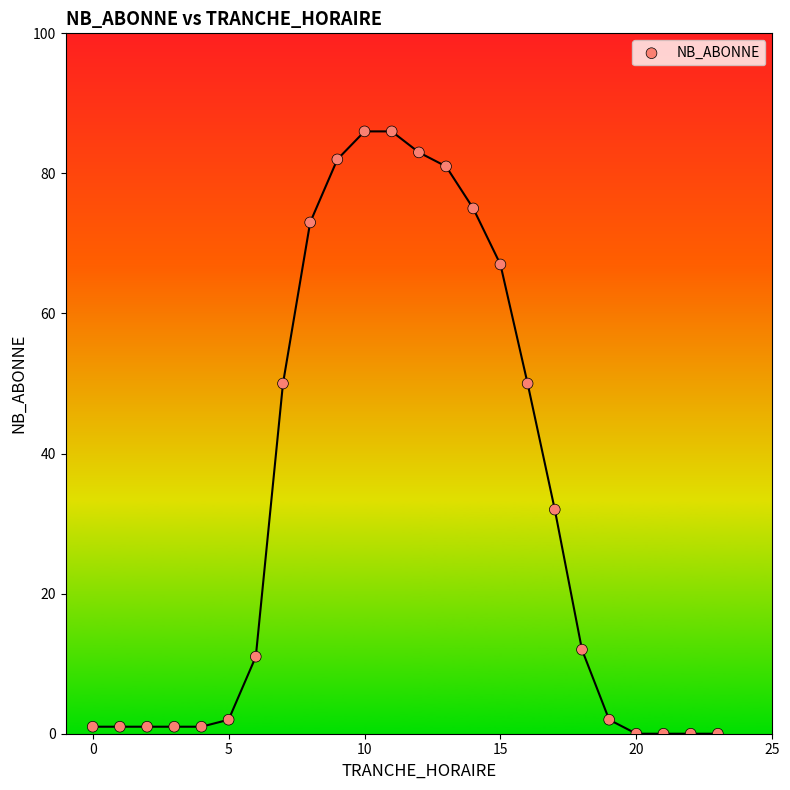

What is the range of Y values (max minus min)?

86